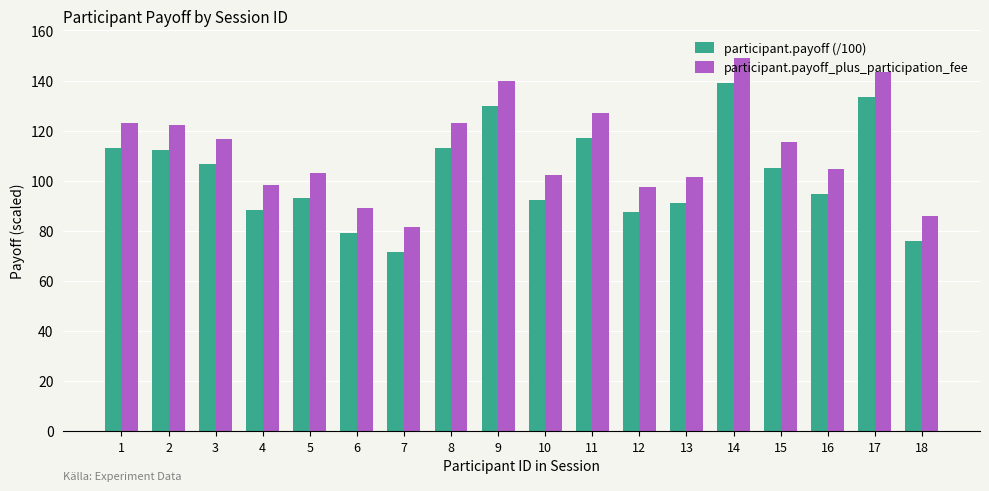

What is the difference between the maximum and minimum values in the participant.payoff_plus_participation_fee series?

67.6